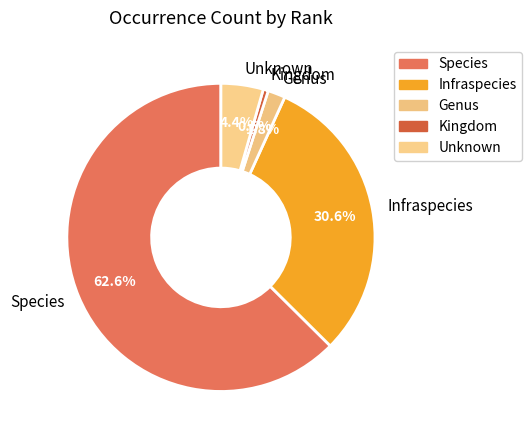

Which has a higher value, Unknown or Kingdom?

Unknown